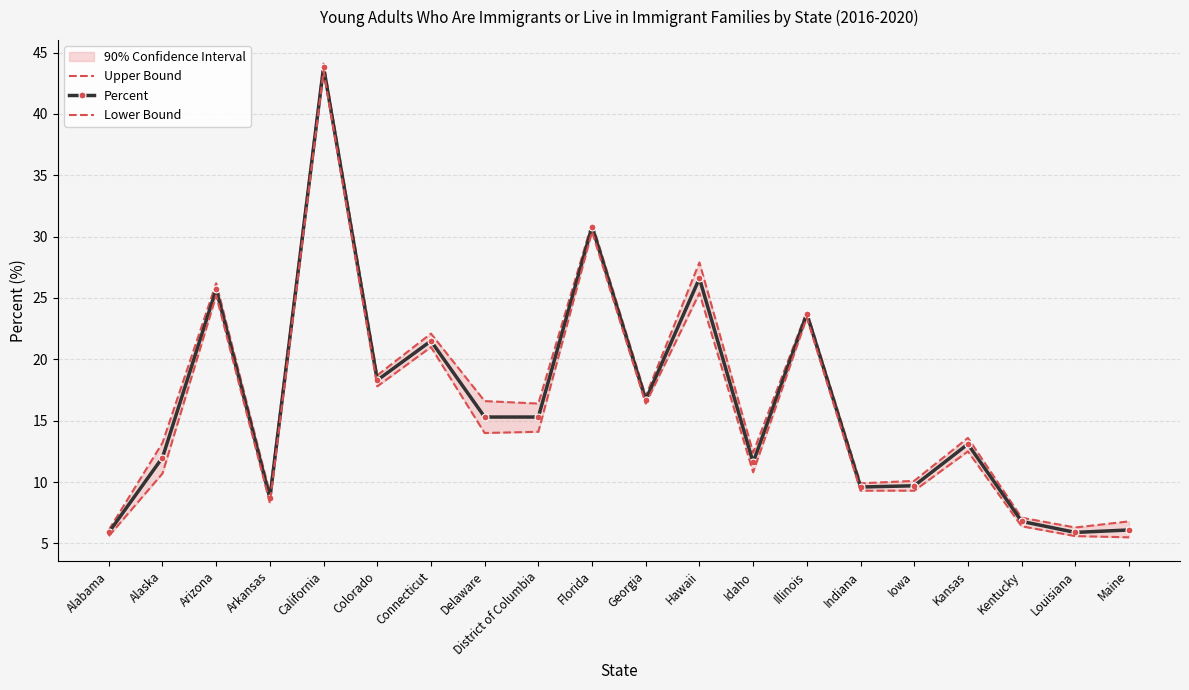

Which series changed the most between Connecticut and Florida?

Lower Bound